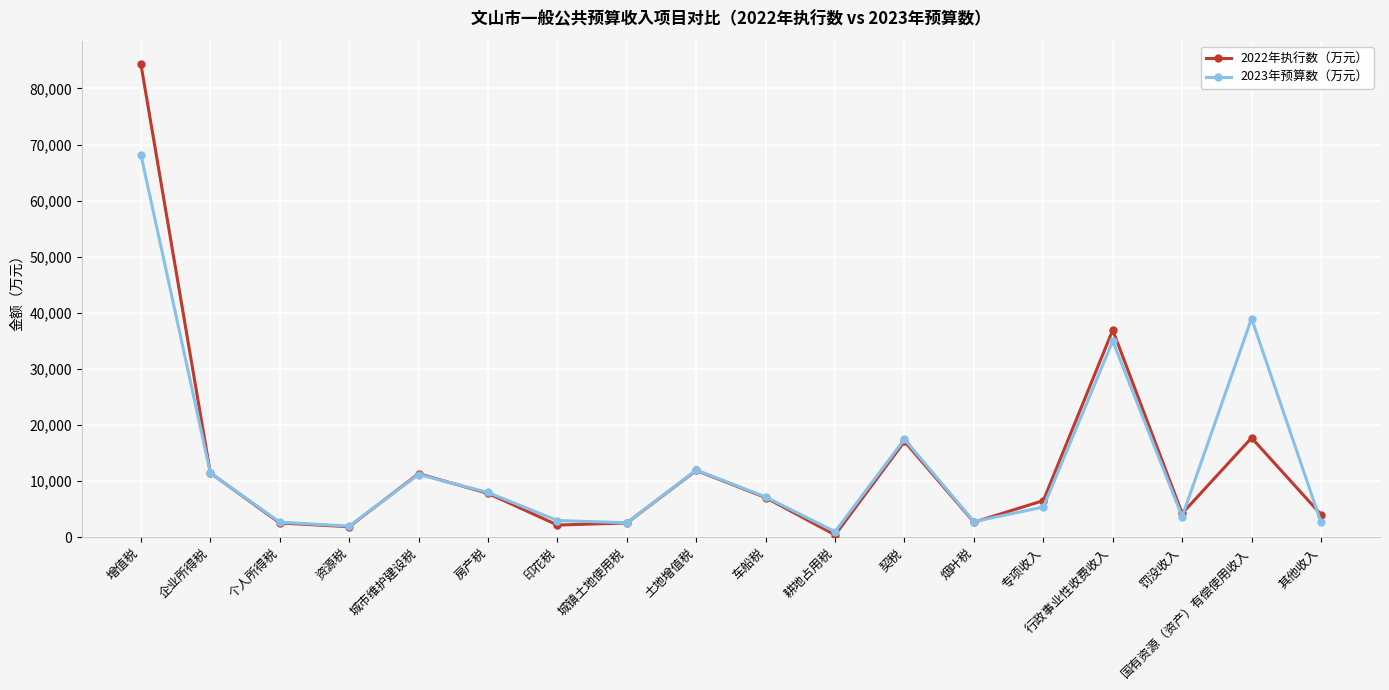

Does the chart display data point markers on the line(s)?

Yes